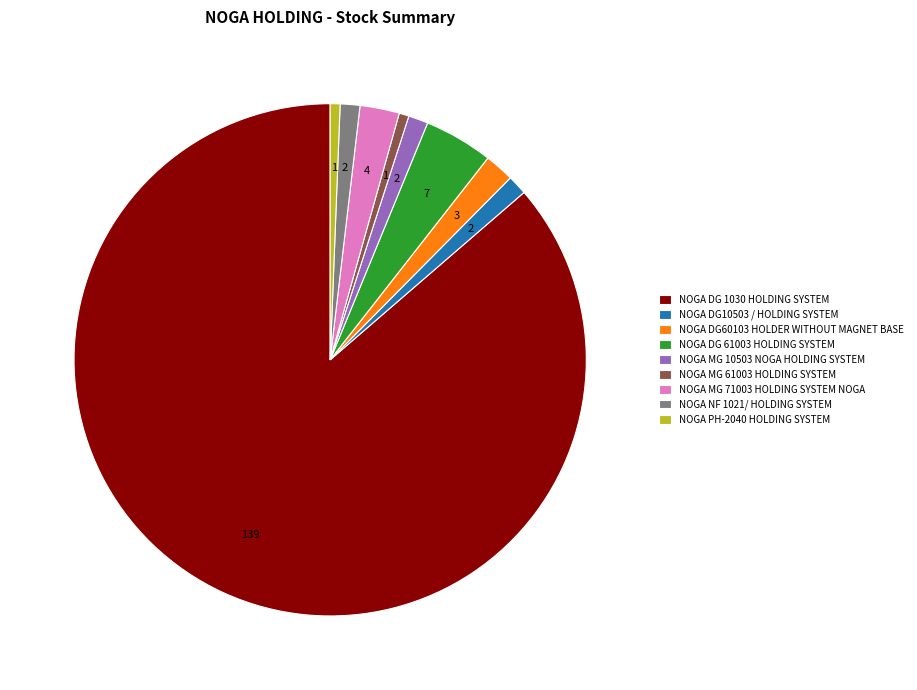

Does any single category account for the majority?

Yes